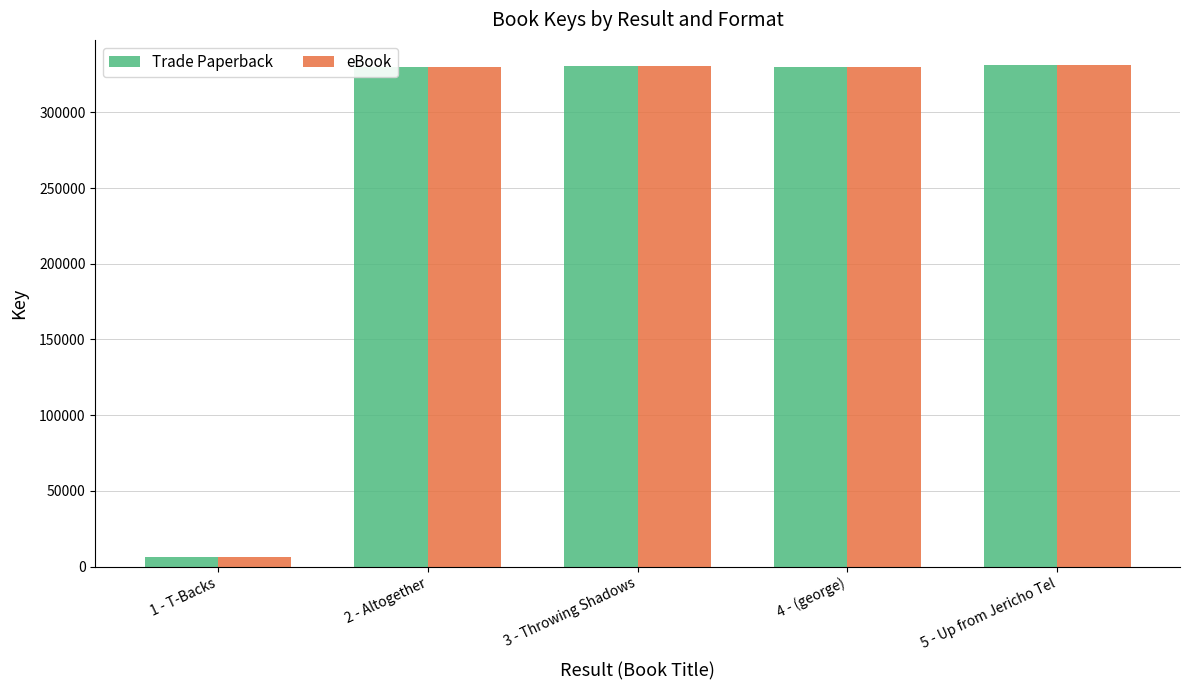

What is the minimum value for eBook?

6363